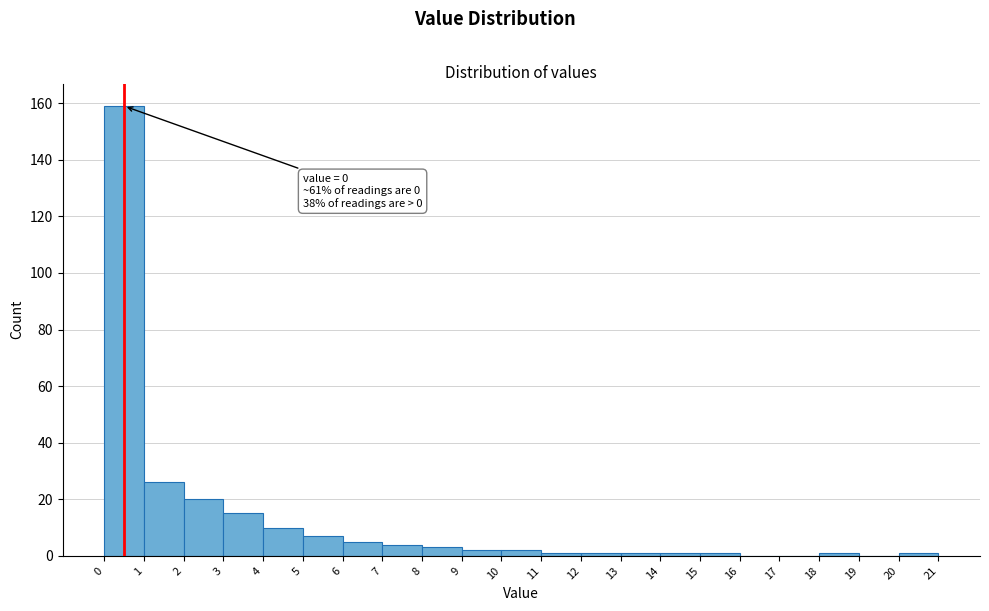

Which range on the x-axis has the tallest bar?

0 to 1